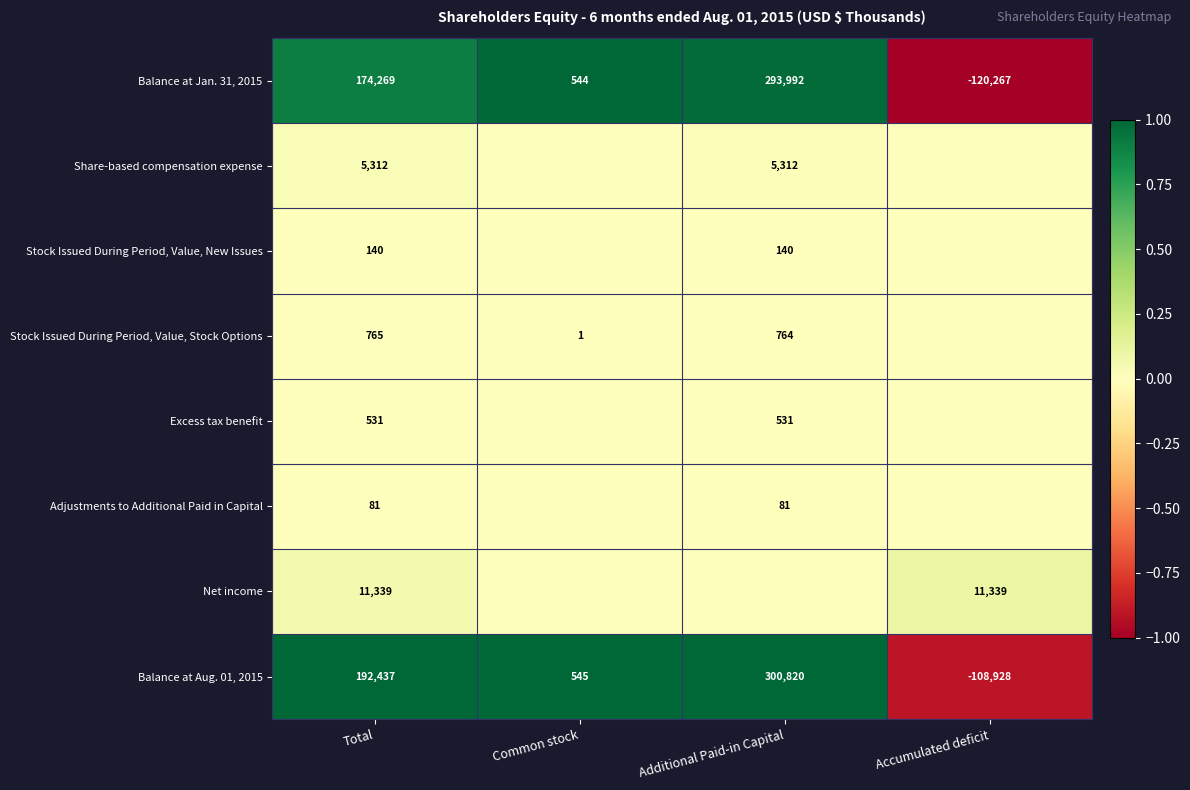

At how many categories does at least one series exceed 0?

4